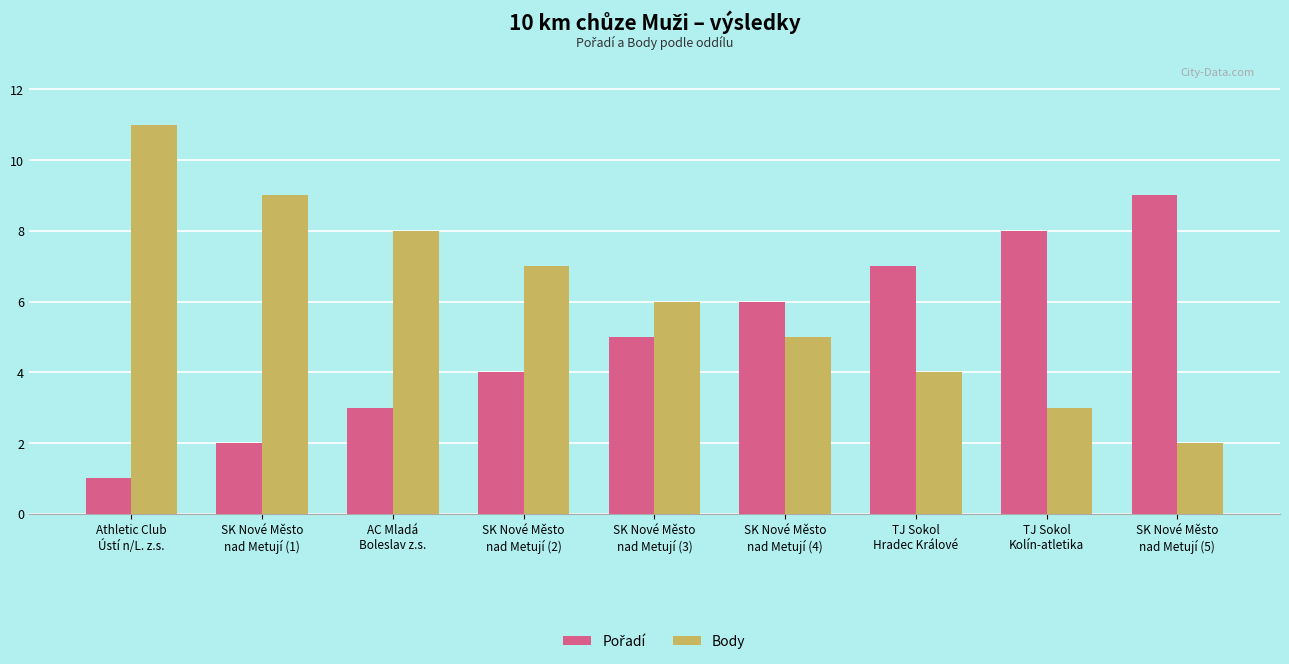

What position from the left is TJ Sokol
Kolín-atletika?

8